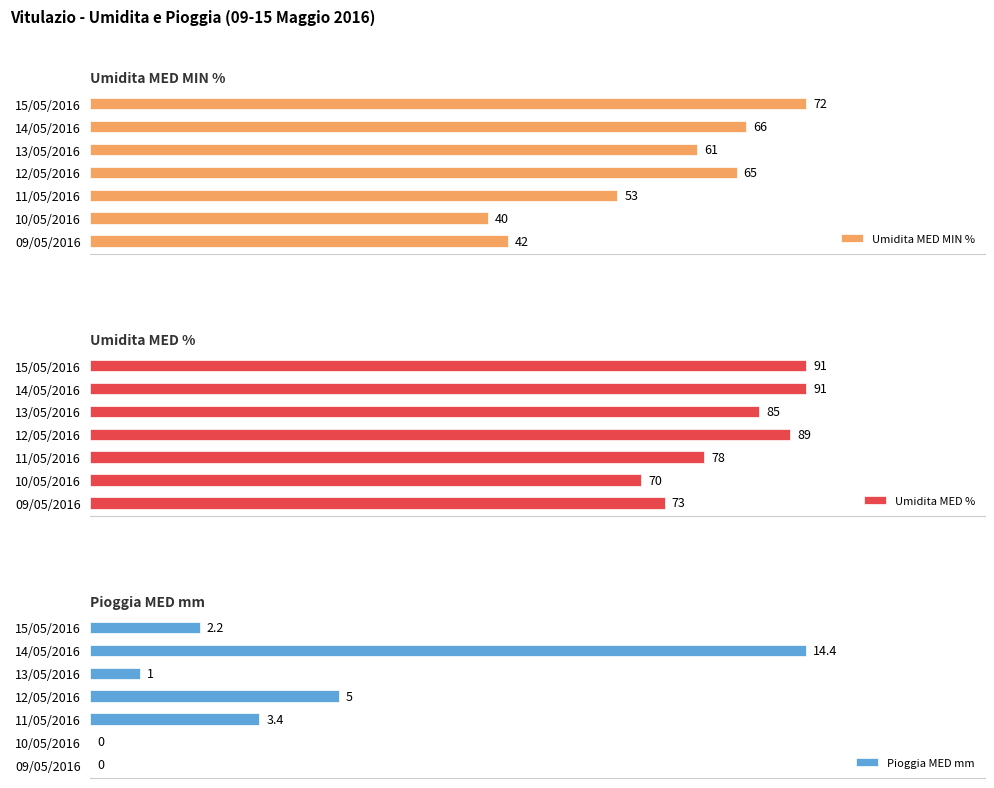

Where is Pioggia MED mm nearest to the value 7?

12/05/2016